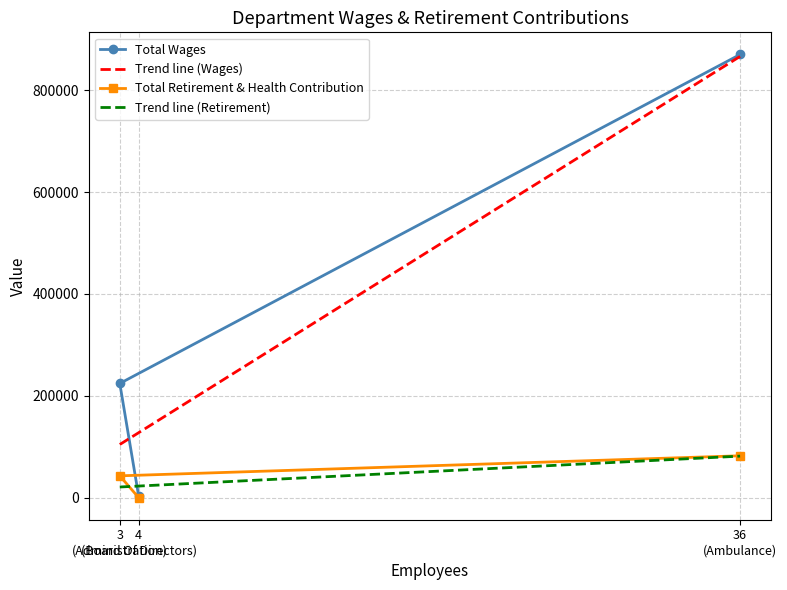

What is the highest value of the Total Retirement & Health Contribution series?

82059